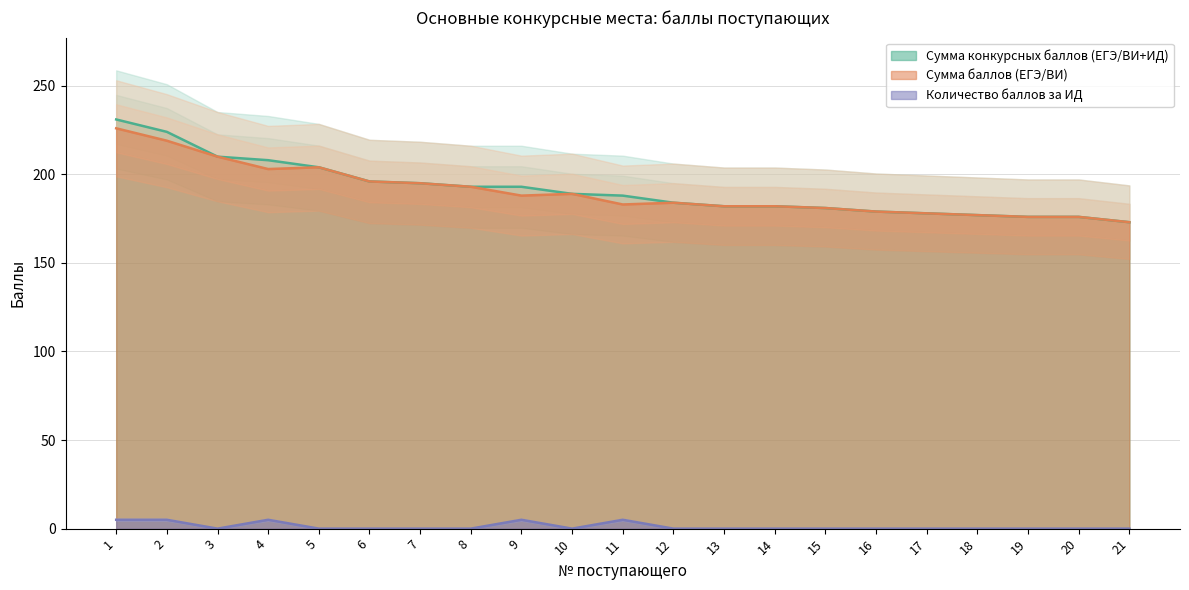

Rank the series by their maximum value, from highest to lowest.

Сумма конкурсных баллов (ЕГЭ/ВИ+ИД), Сумма баллов (ЕГЭ/ВИ), Количество баллов за ИД